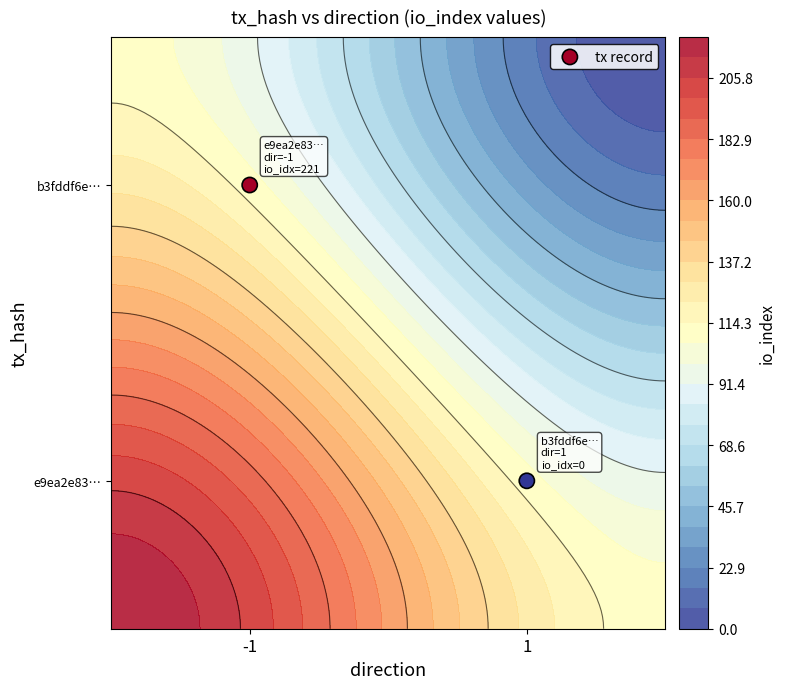

Which has a higher value, -1 or 1?

-1